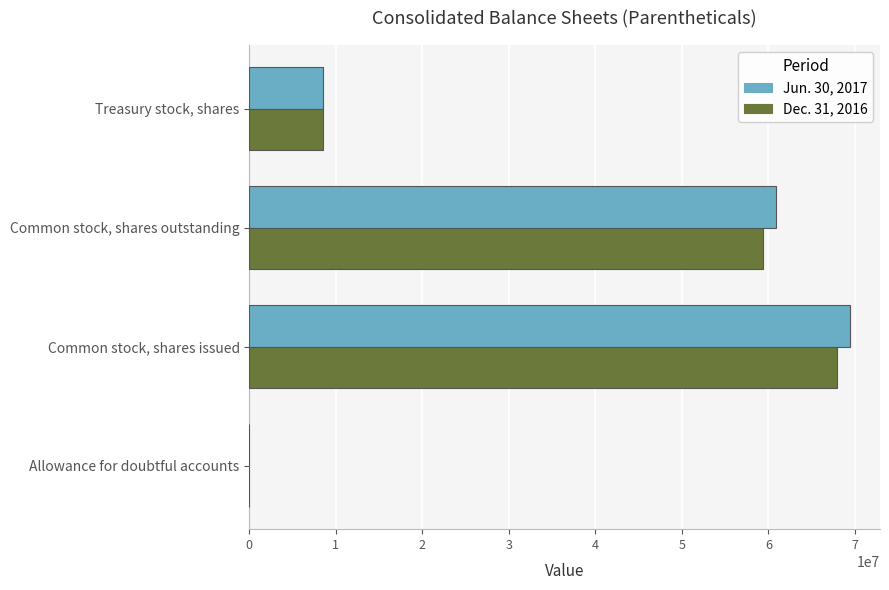

Between Common stock, shares outstanding and Treasury stock, shares, which series saw the biggest shift?

Jun. 30, 2017